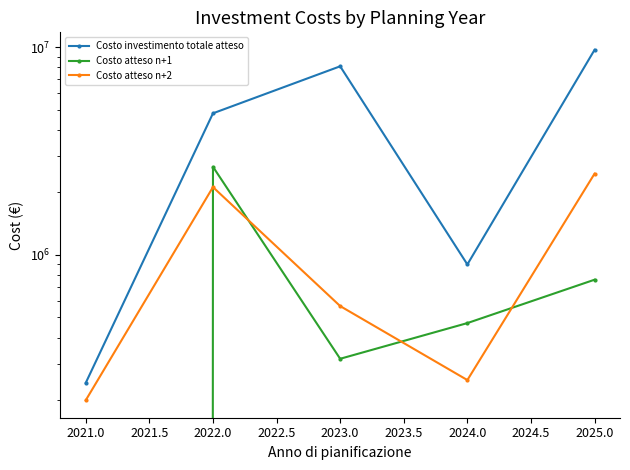

Reading right to left, extract all data points from this chart.

Costo investimento totale atteso: 9700000.0	900000.0	8083963.0	4802121.9	242445.0
Costo atteso n+1: 760000.0	470000.0	316478.0	2655015.0	0.0
Costo atteso n+2: 2460000.0	250000.0	567485.0	2120106.9	200000.0